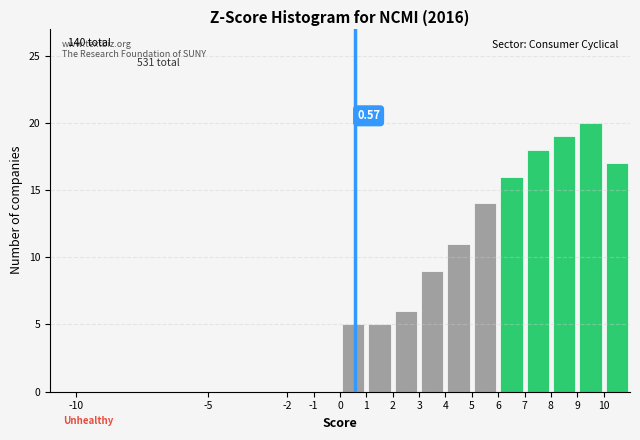

Over which range of the x-axis is the bar tallest?

9 to 10